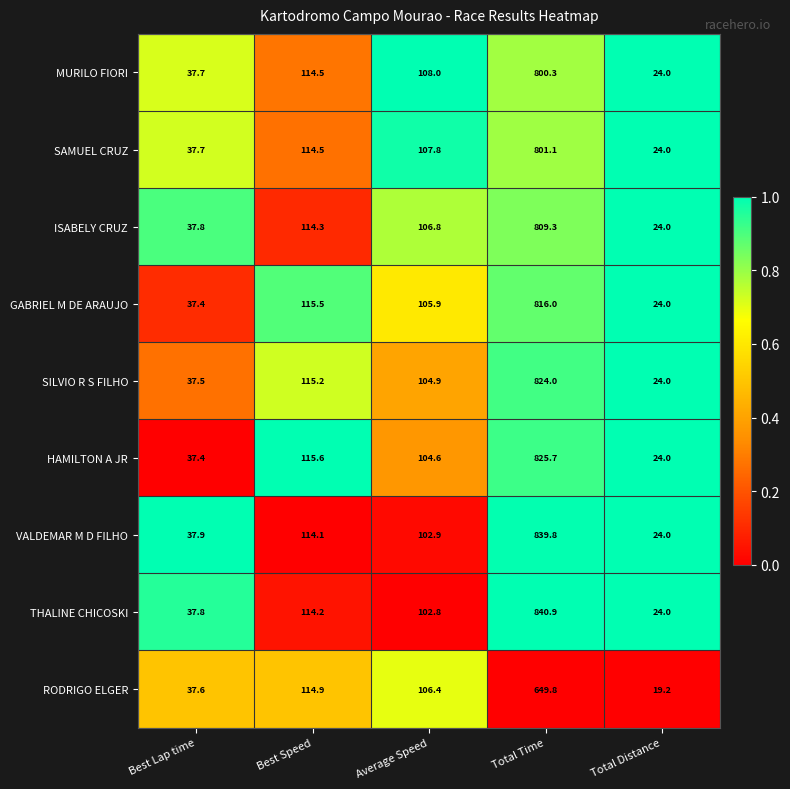

List the series in order of their peak value, lowest first.

RODRIGO ELGER, MURILO FIORI, SAMUEL CRUZ, ISABELY CRUZ, GABRIEL M DE ARAUJO, SILVIO R S FILHO, HAMILTON A JR, VALDEMAR M D FILHO, THALINE CHICOSKI